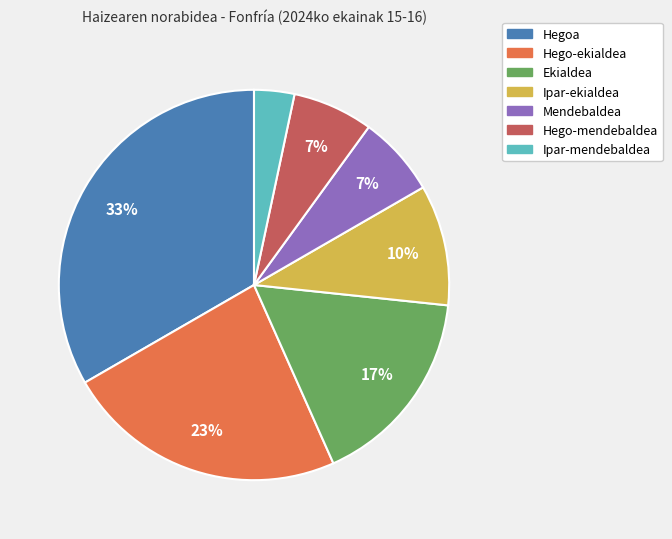

How many slices are in this pie chart?

7